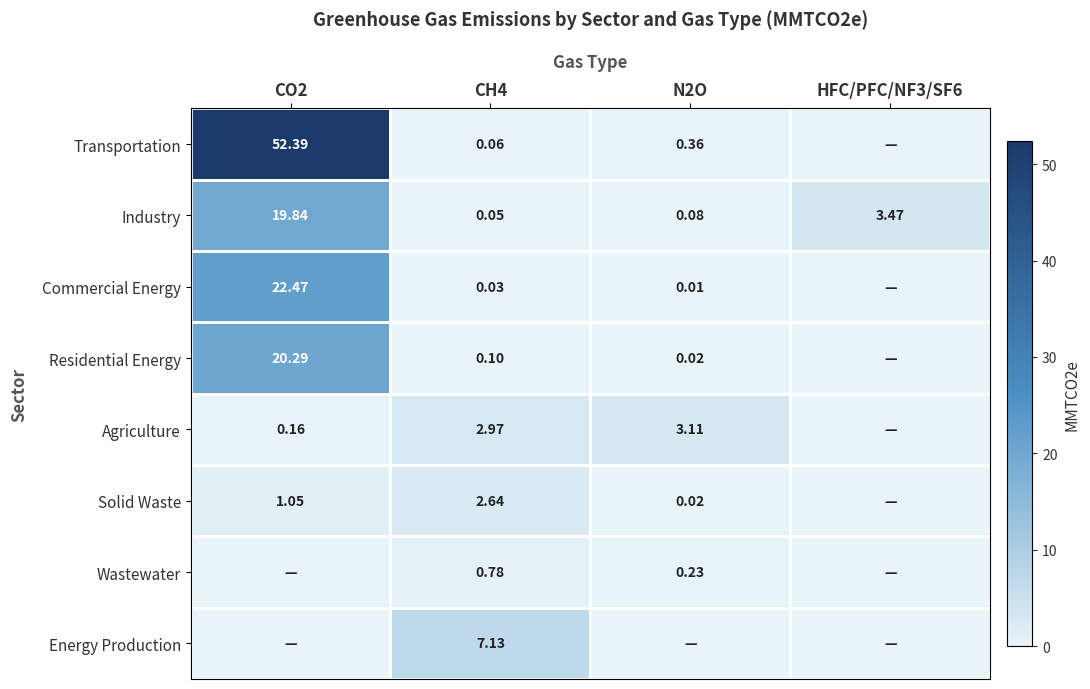

Is the value of Transportation at CH4 greater than the value of Agriculture at CH4?

No